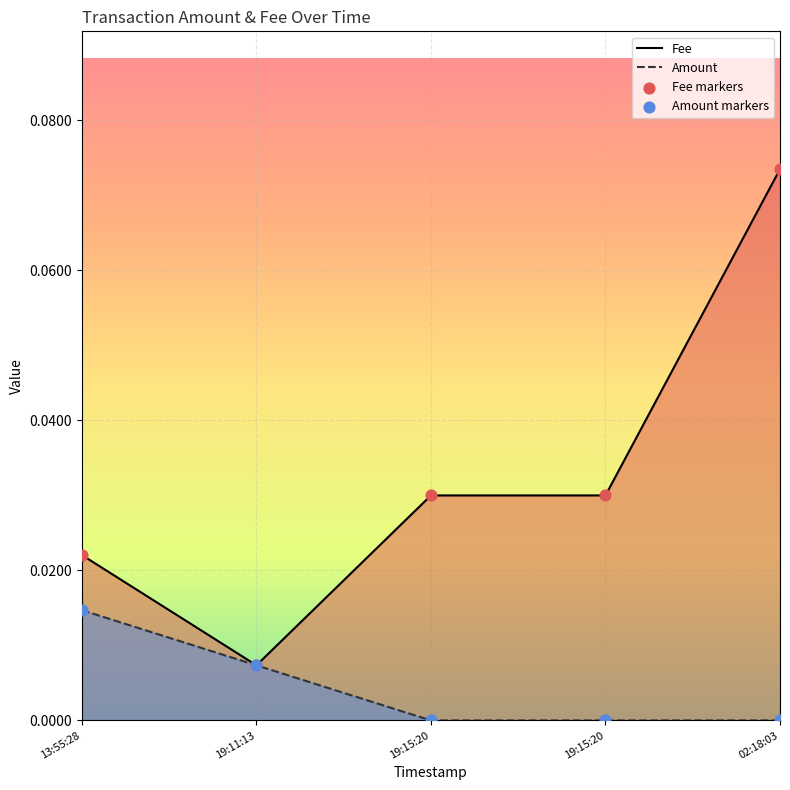

What are all the series names shown in the legend?

Fee, Amount, Fee markers, Amount markers